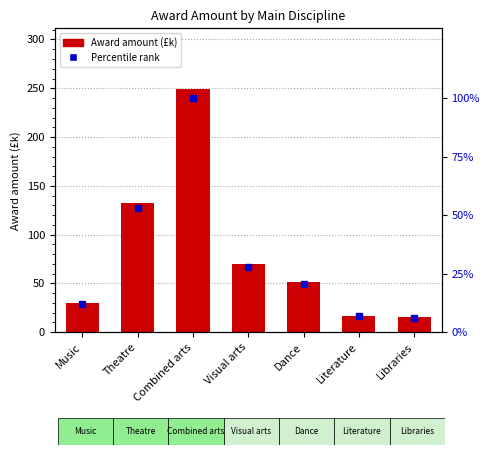

Count the number of categories in the chart.

7